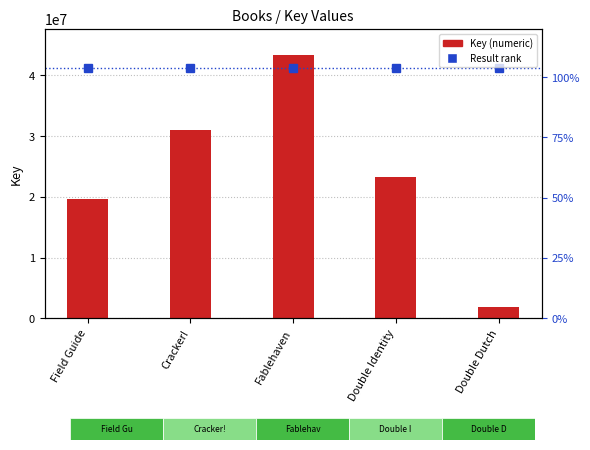

What is the label of the 1st bar from the left?

Field Guide